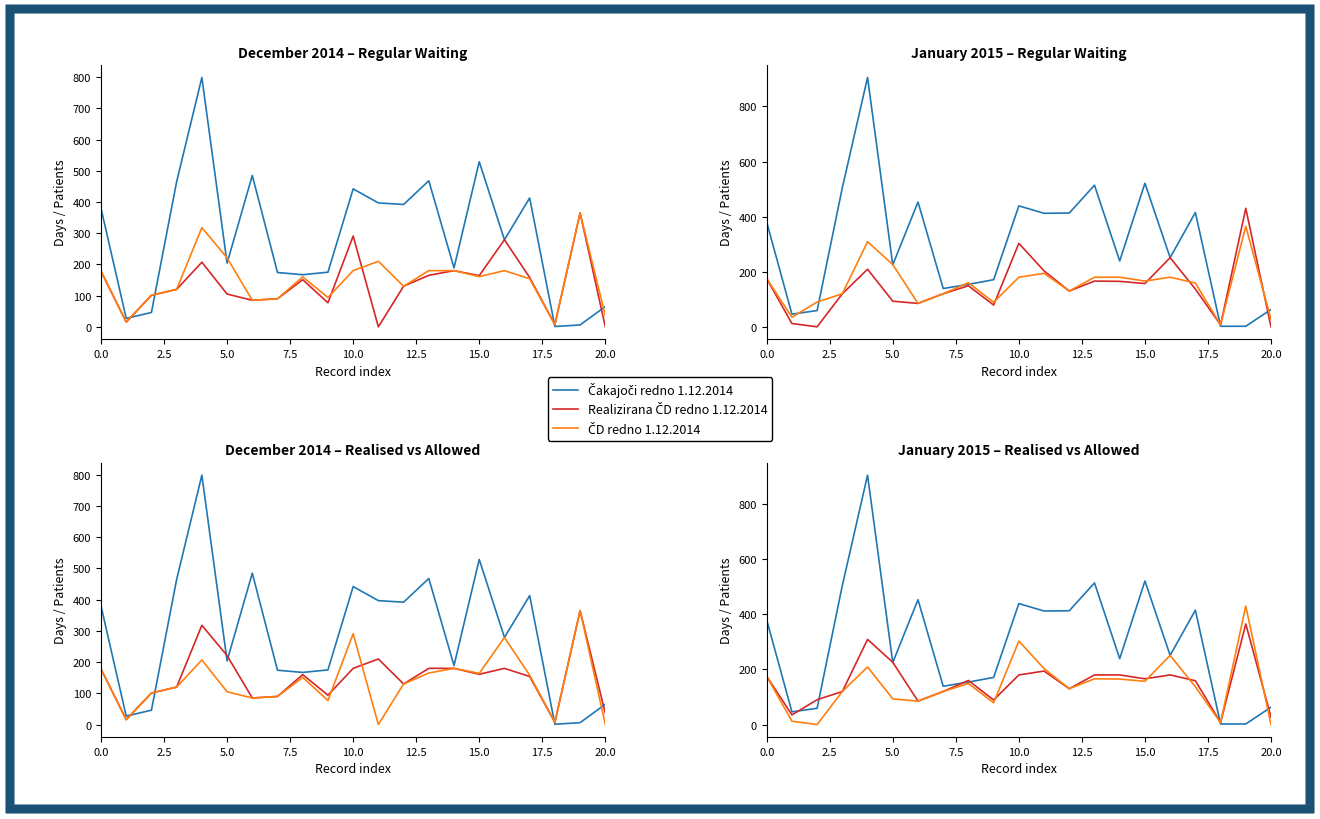

What is the maximum value for Realizirana ČD redno 1.1.2015?

430